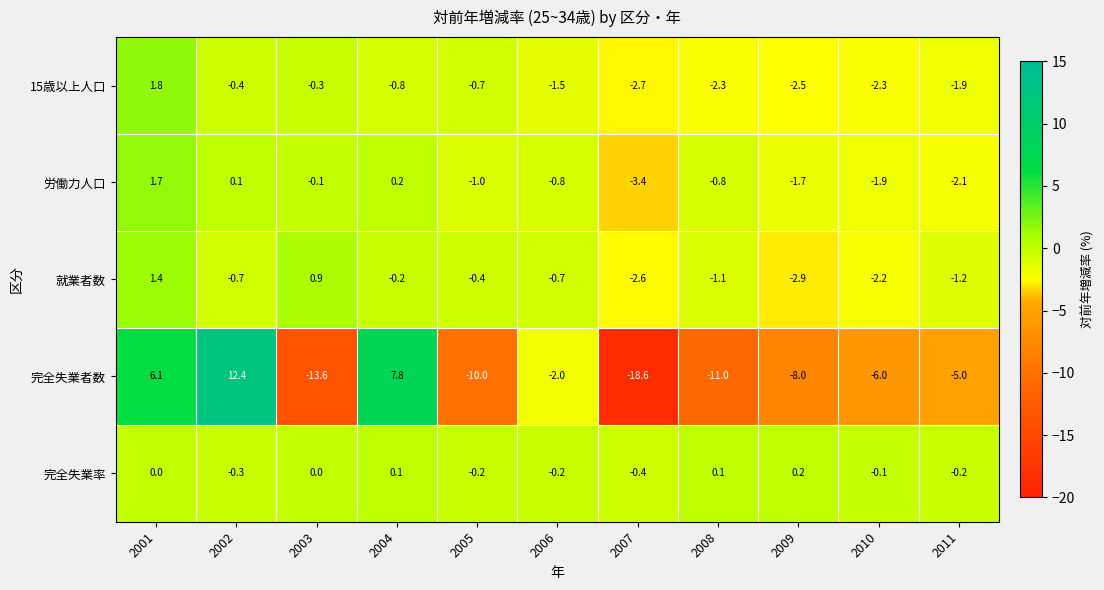

Where does the 就業者数 series first go above 0?

2001